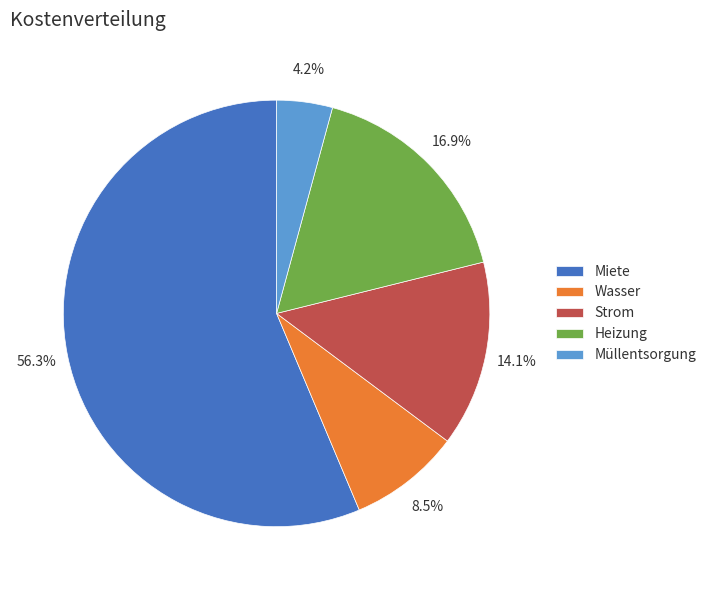

Count the number of slices in the pie.

5